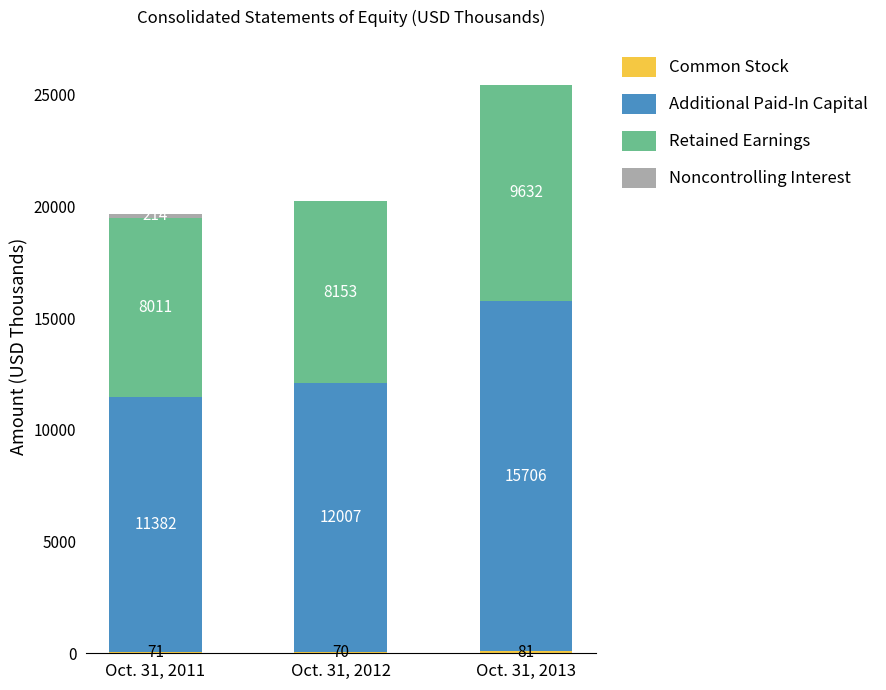

At which category is the sum across all series the highest?

Oct. 31, 2013